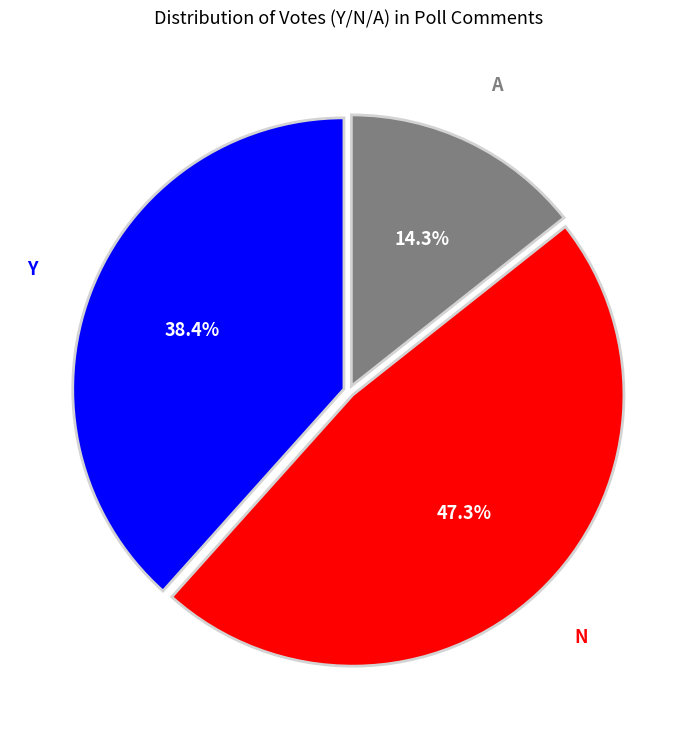

Is there a majority slice in this chart?

No